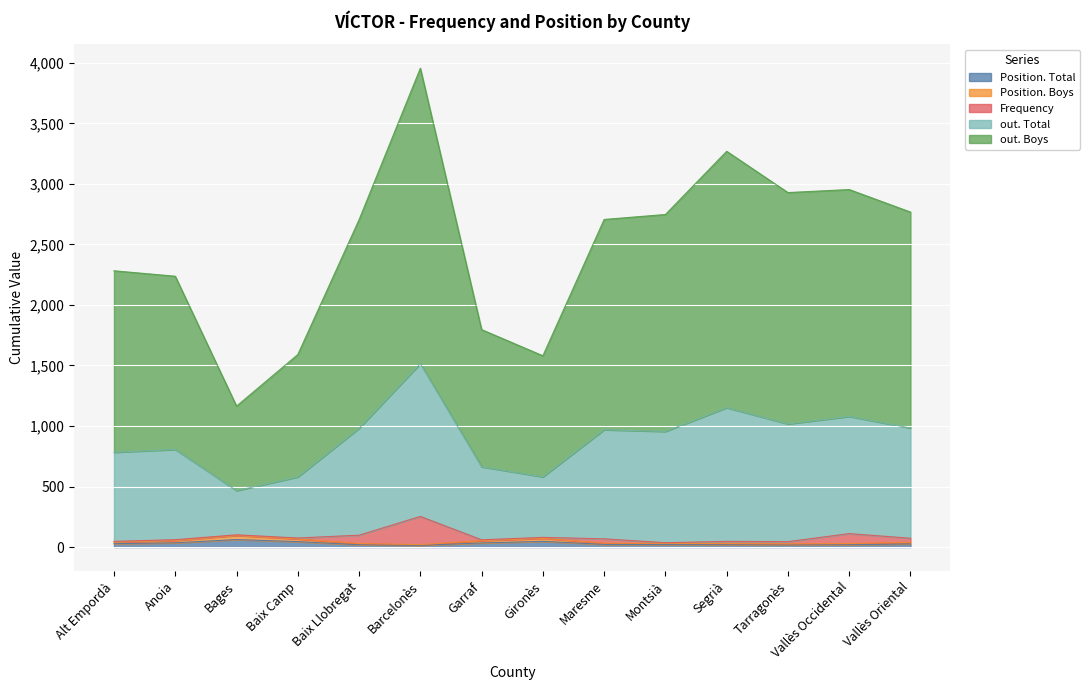

At which label is Position. Boys closest to 58?

Anoia